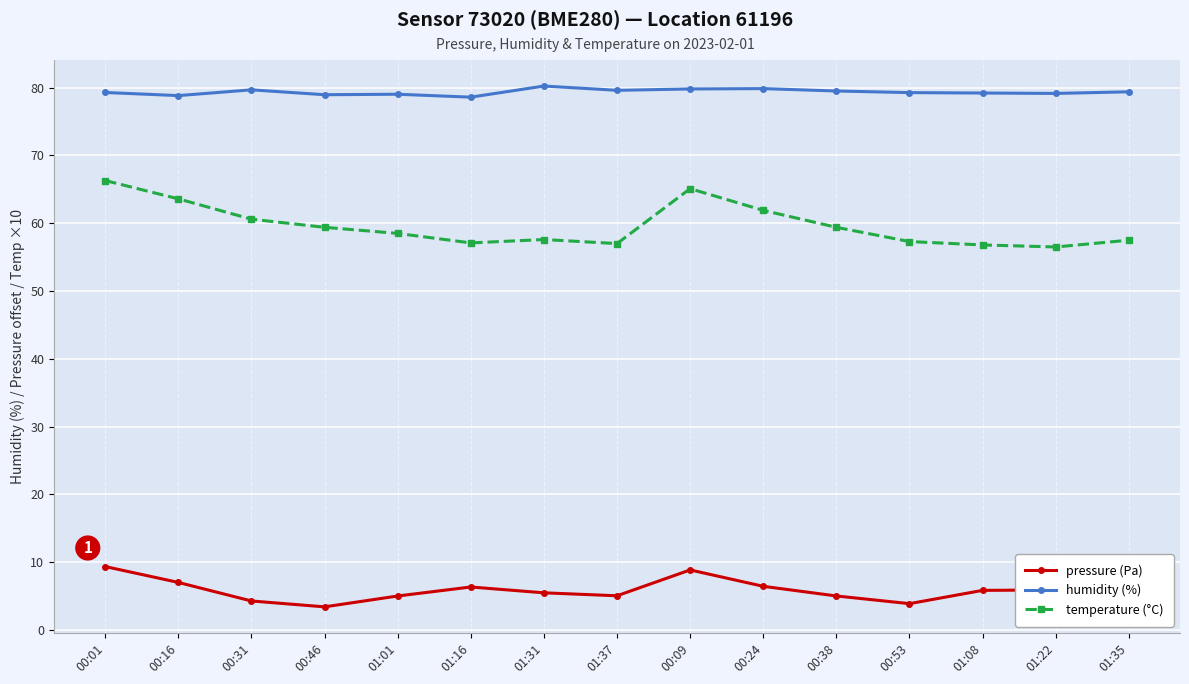

What is the spread (max minus min) of values at 00:53?

75.4